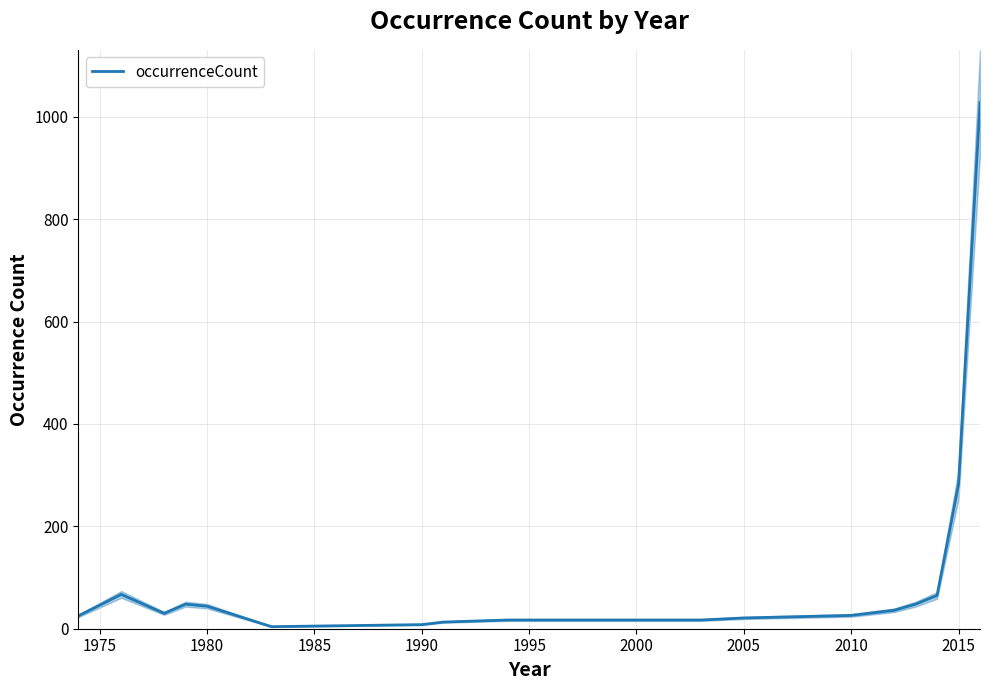

Where is occurrenceCount nearest to the value 516?

2015